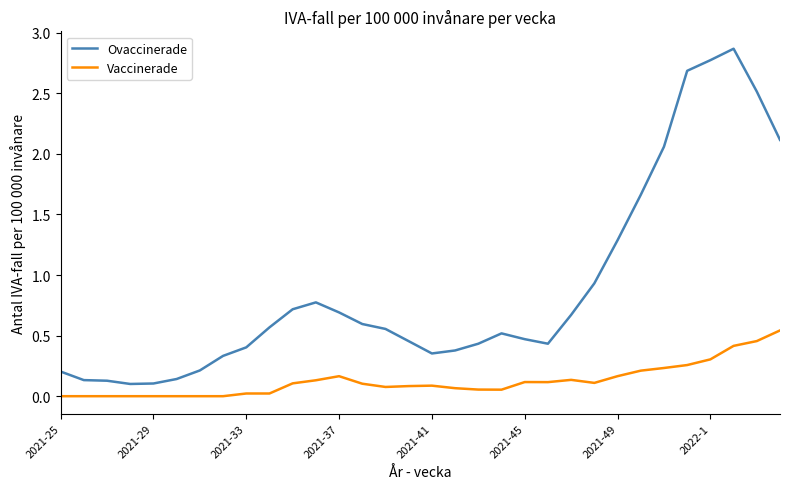

List the series in order of their overall mean, lowest first.

Vaccinerade, Ovaccinerade